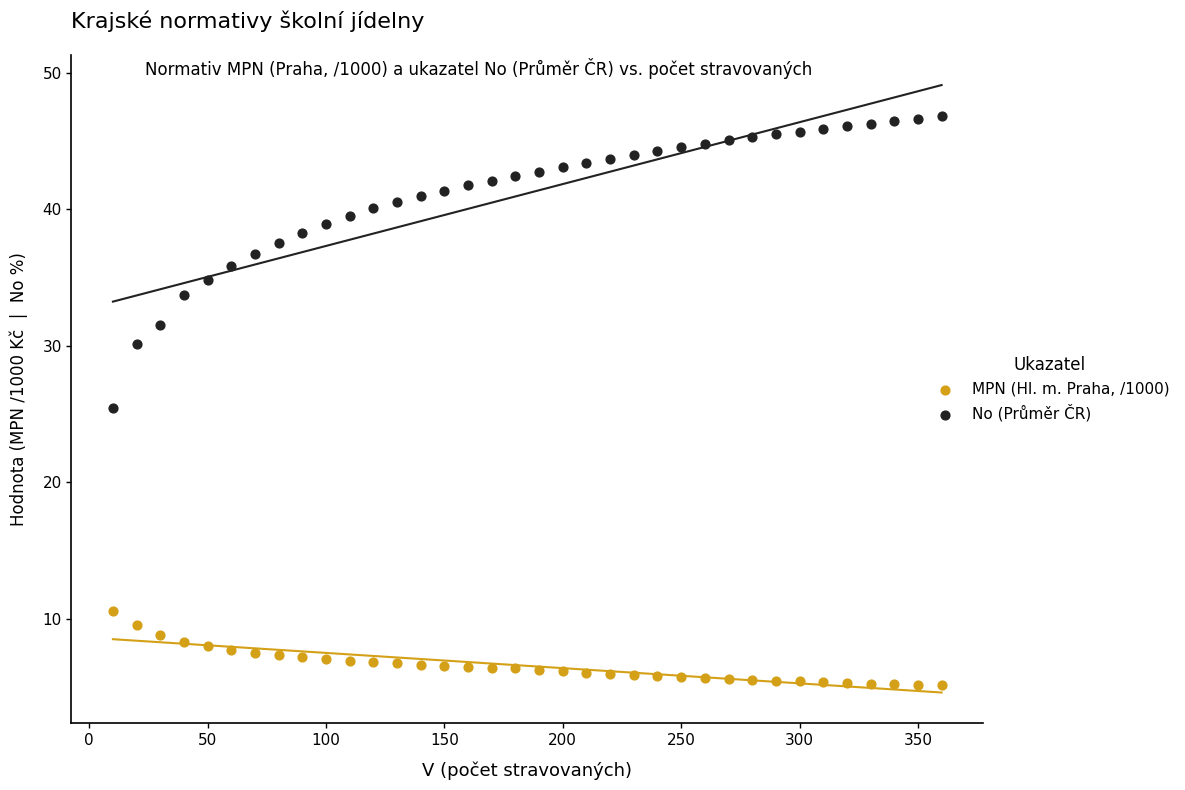

Which series contains the highest Y value?

No (Průměr ČR)